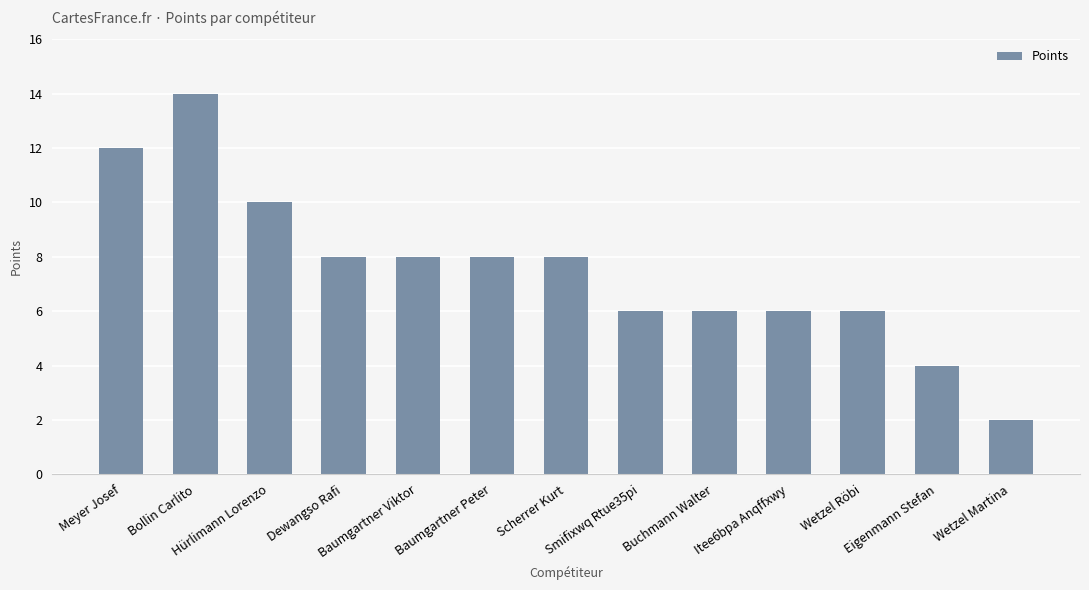

What is the difference between the values at Dewangso Rafi and Bollin Carlito?

6